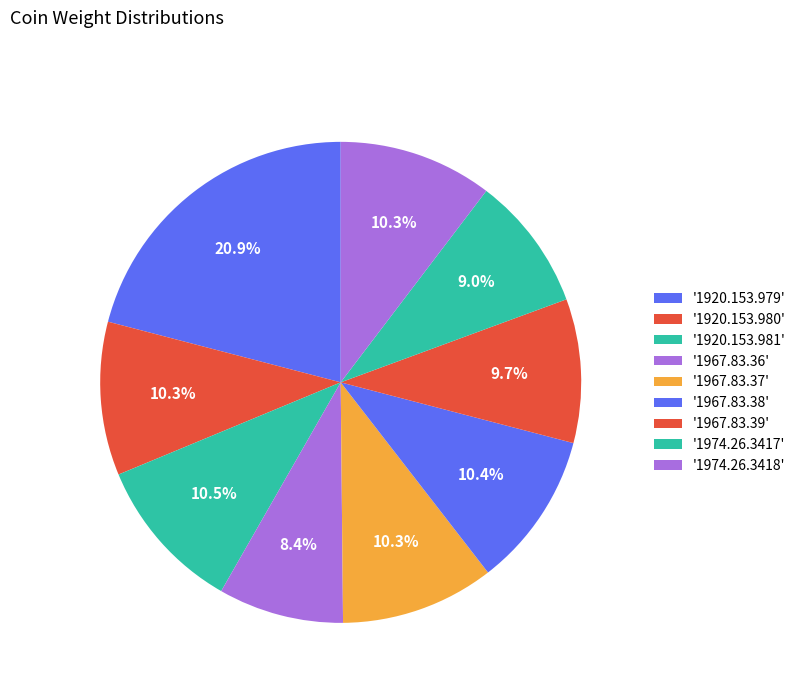

How many slices are in this pie chart?

9